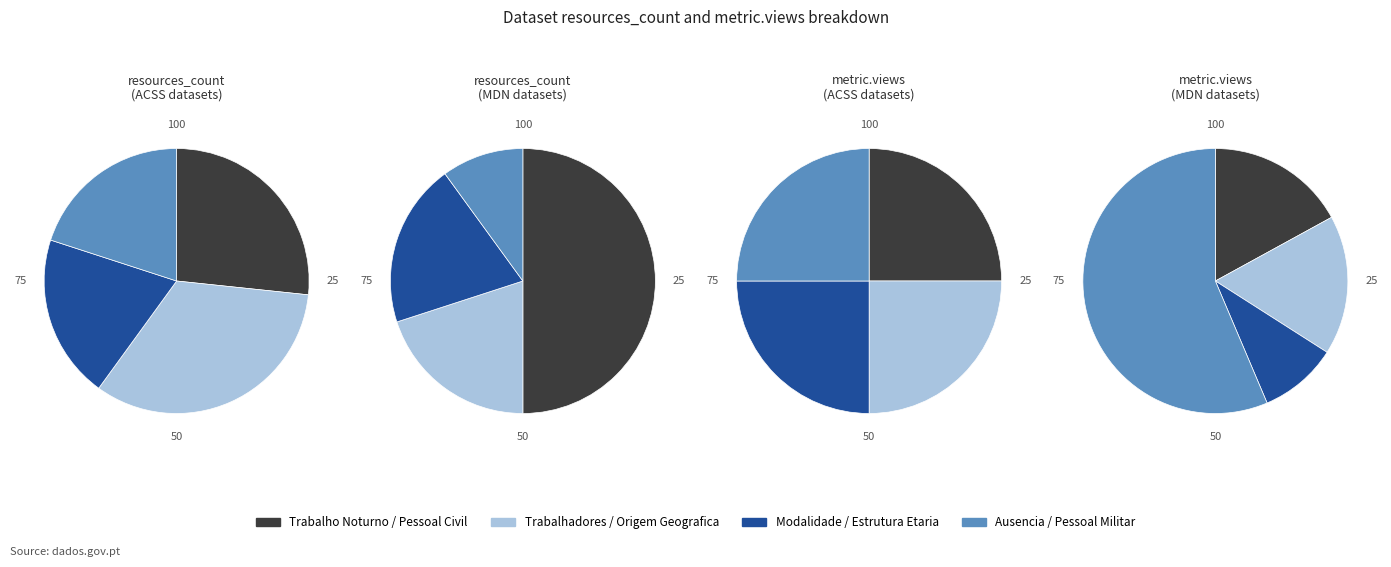

Approximately how many times larger is the value at Trabalhadores por Modalidade compared to Trabalho Noturno?

0.8